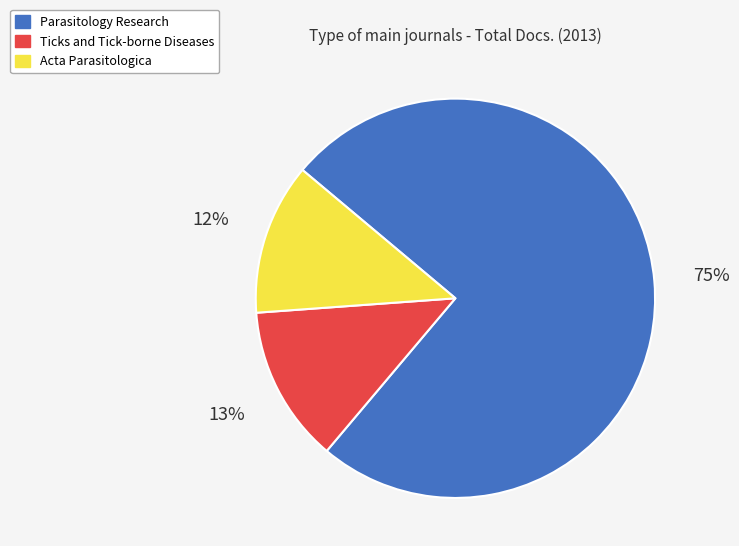

Is there any slice that represents more than half of the pie?

Yes